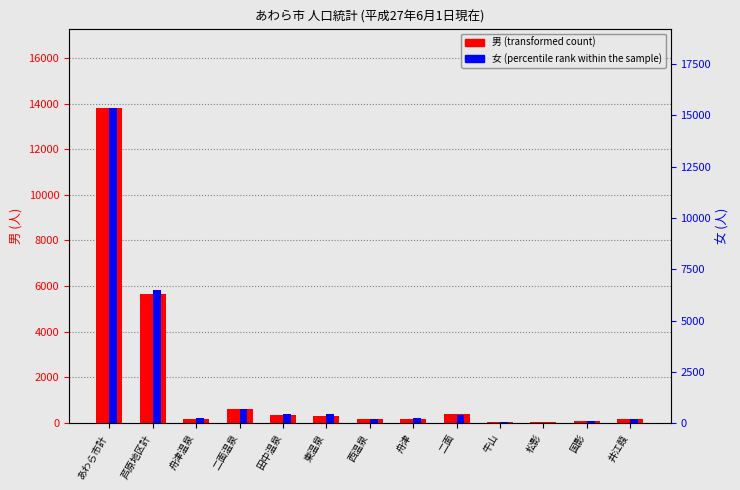

Rank the series by their maximum value, from highest to lowest.

女 (percentile rank within the sample), 男 (transformed count)